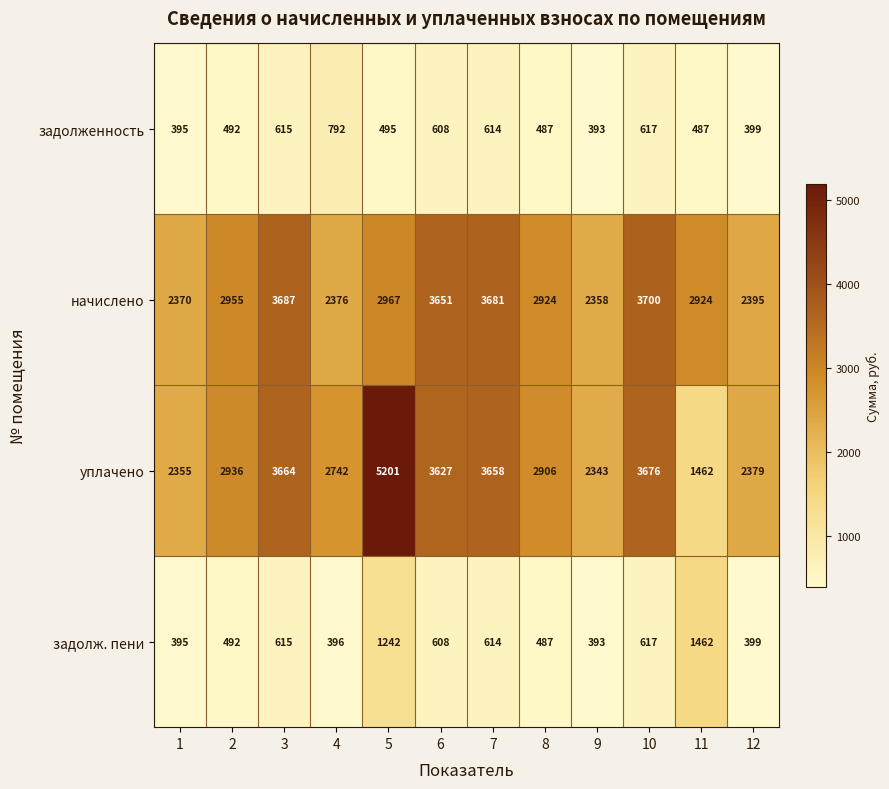

Which label corresponds to the smallest value in the chart?

9